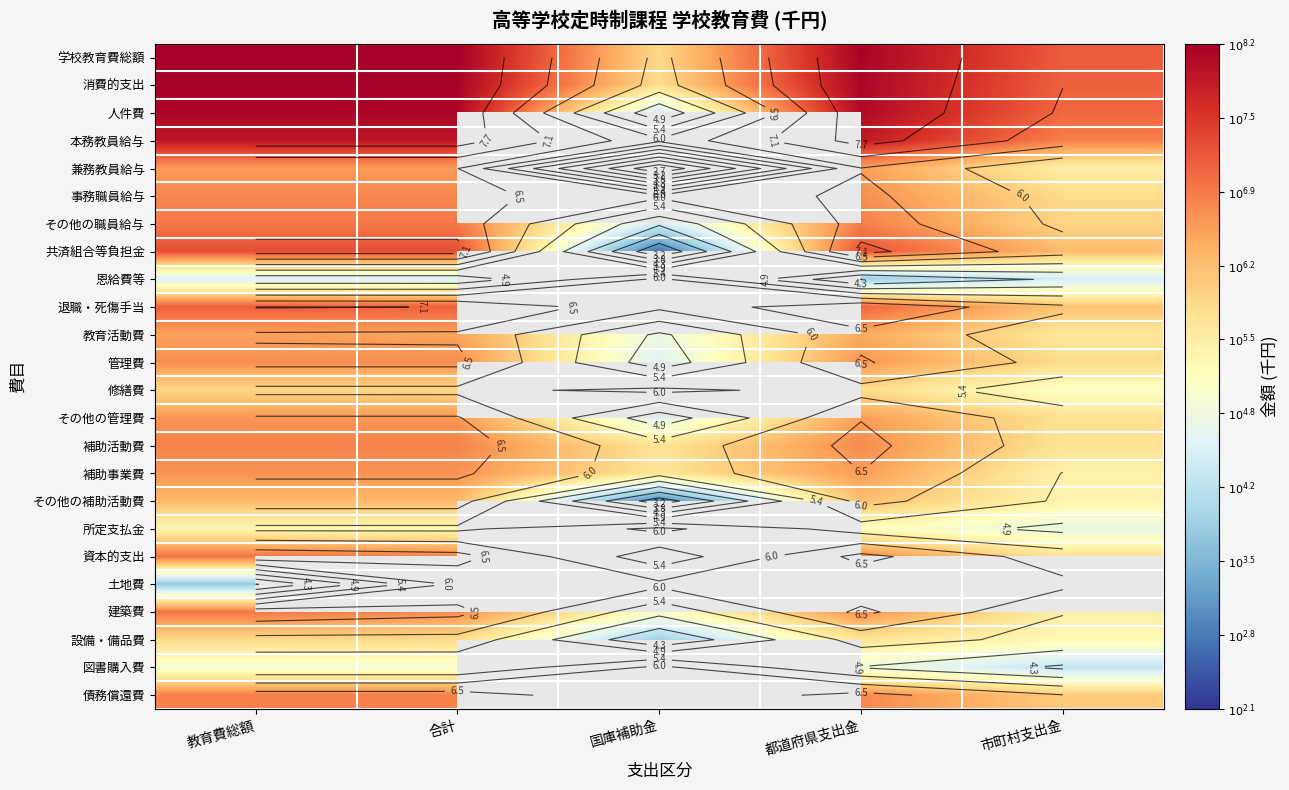

How many data points does each series have?

5